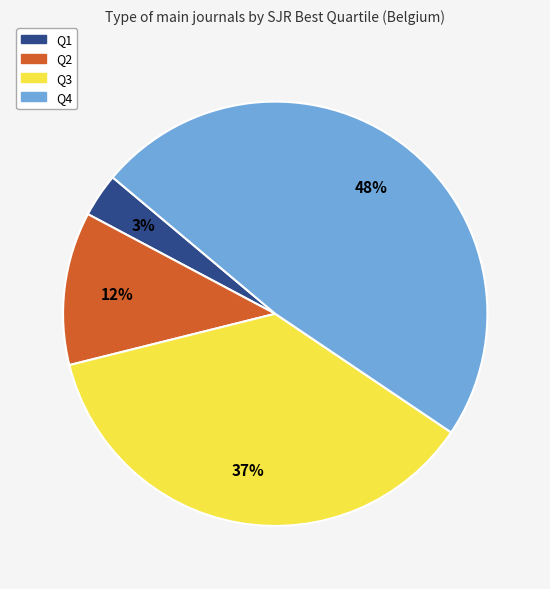

How many segments does this pie chart have?

4